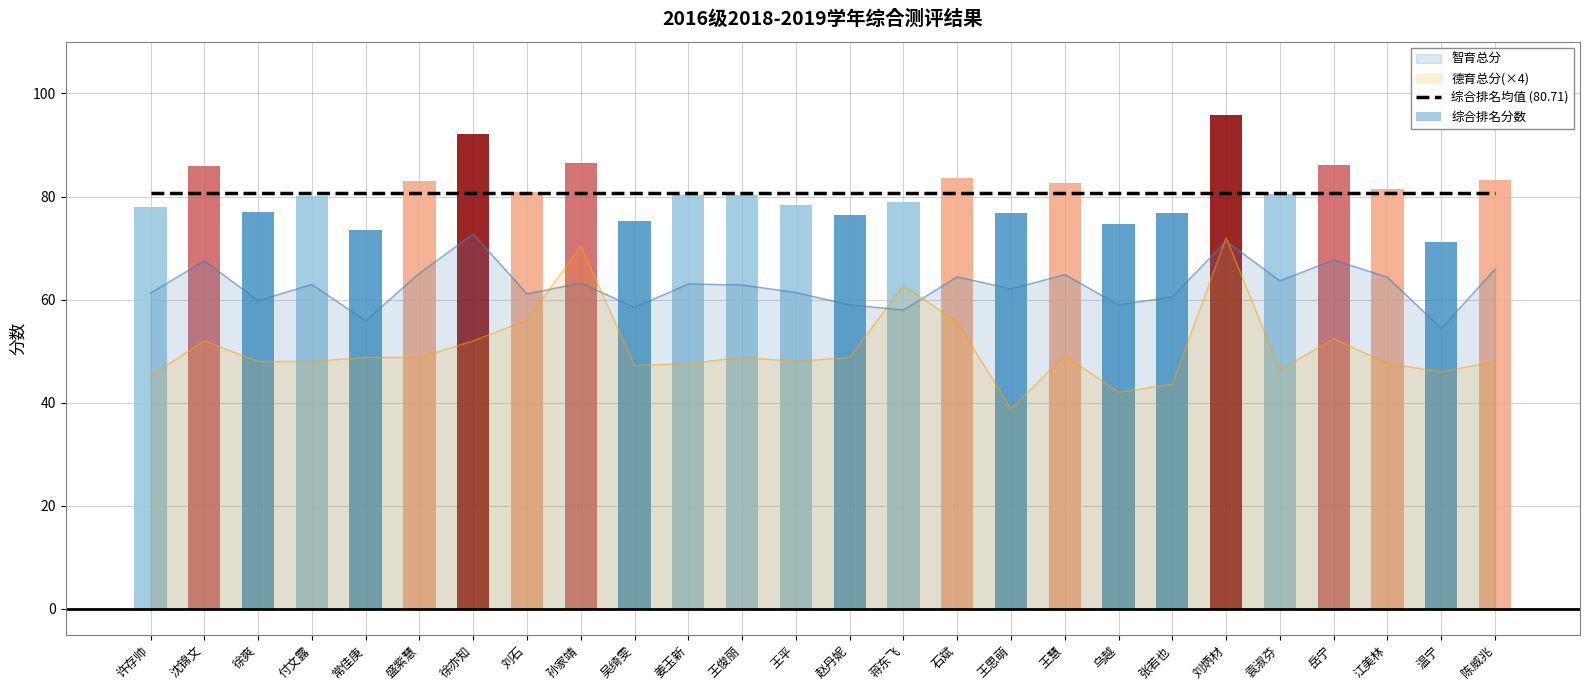

True or false: 德育总分(×4) has a value of 48.8 at 王俊丽.

True